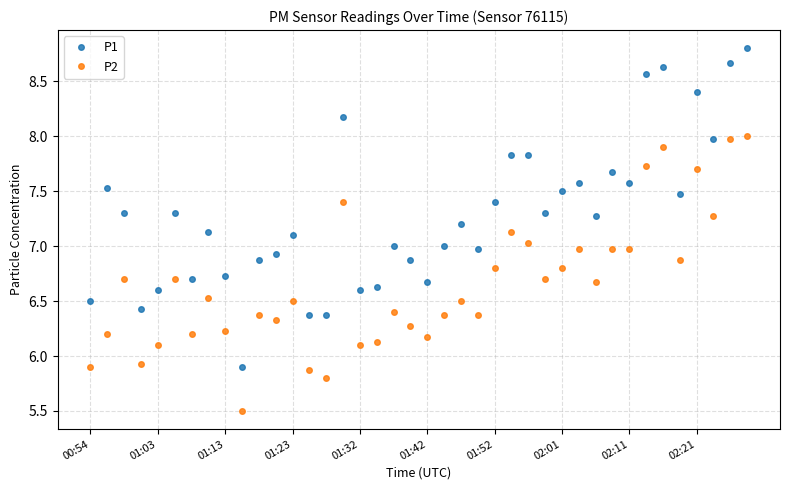

At how many categories does at least one series exceed 6?

39